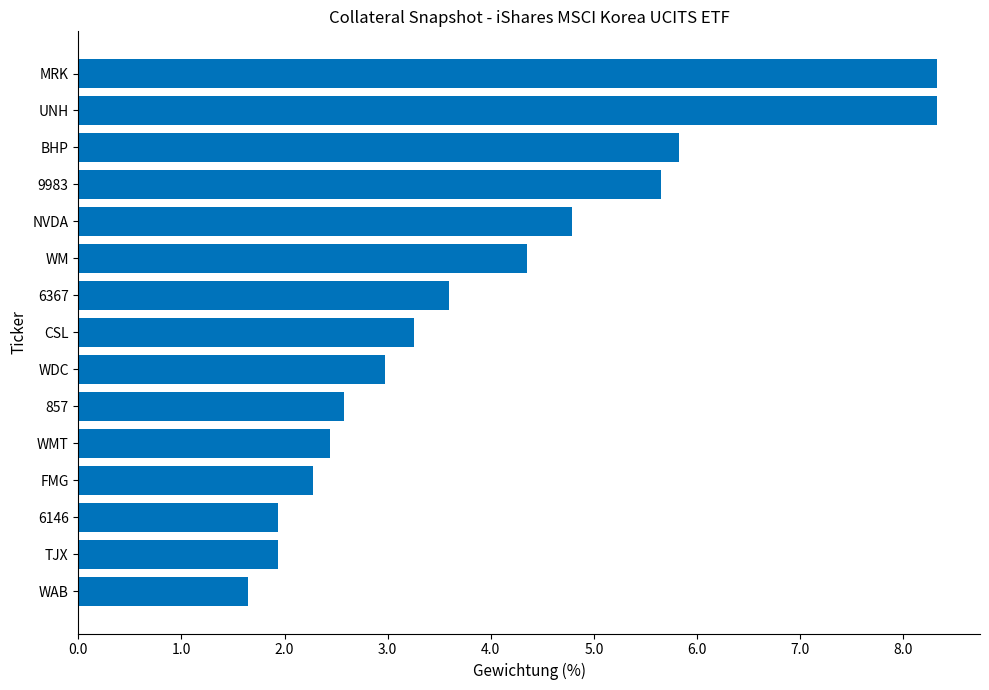

What position from the bottom is BHP?

13